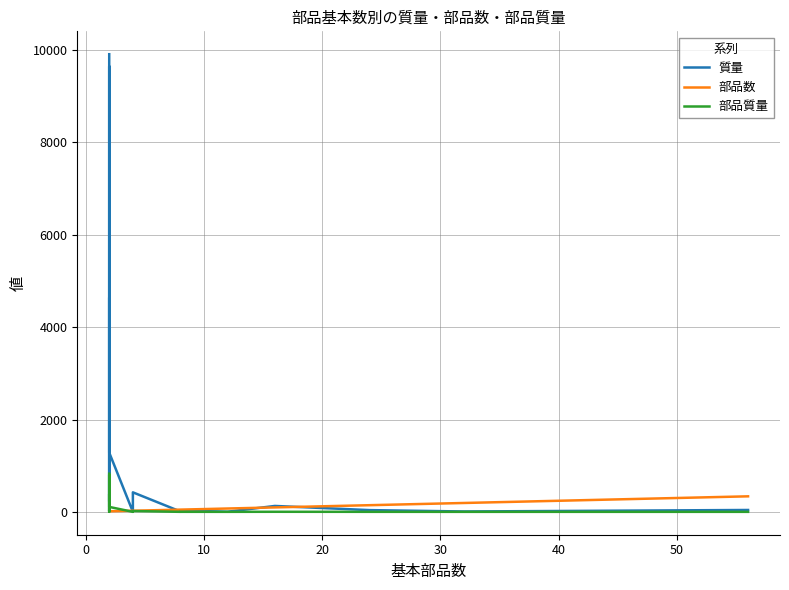

What is the difference between the second highest and minimum values in the 部品質量 series?

804.1